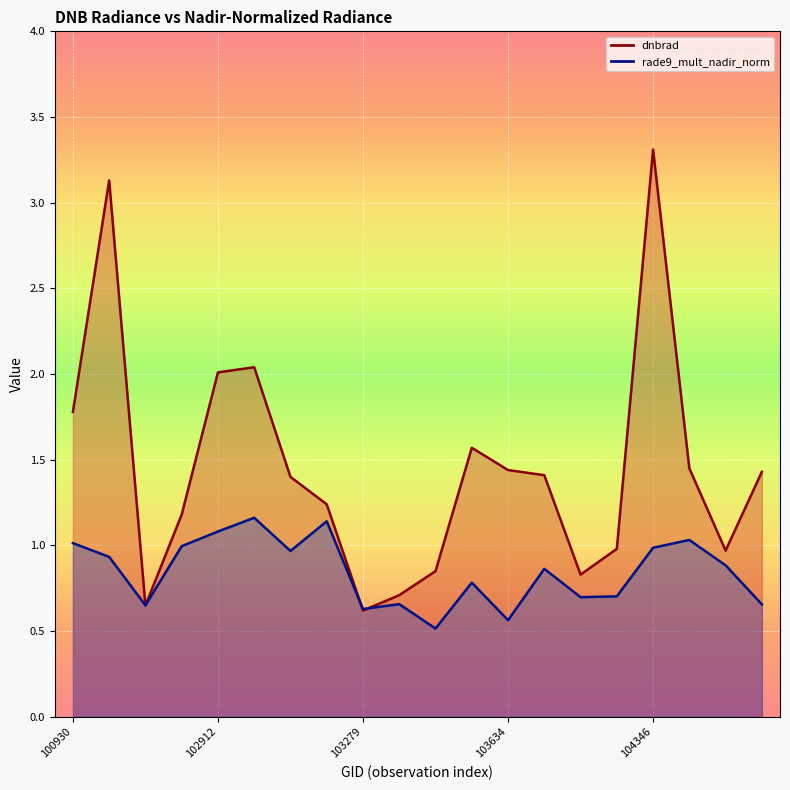

List the series in order of their overall mean, highest first.

dnbrad, rade9_mult_nadir_norm